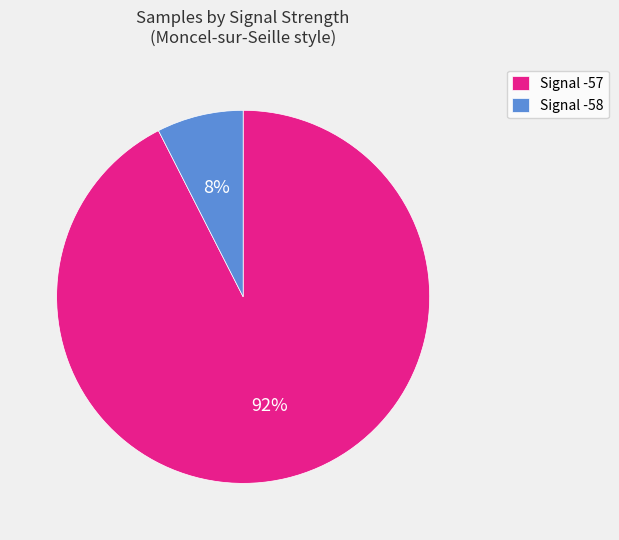

The Signal -57 slice represents 99% of the pie. True or false?

False